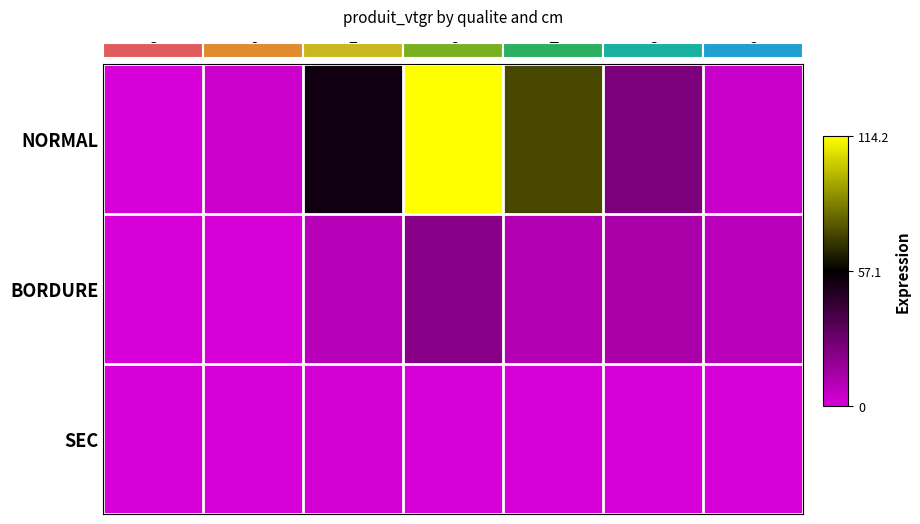

Which has a higher value, 8 or 2?

8